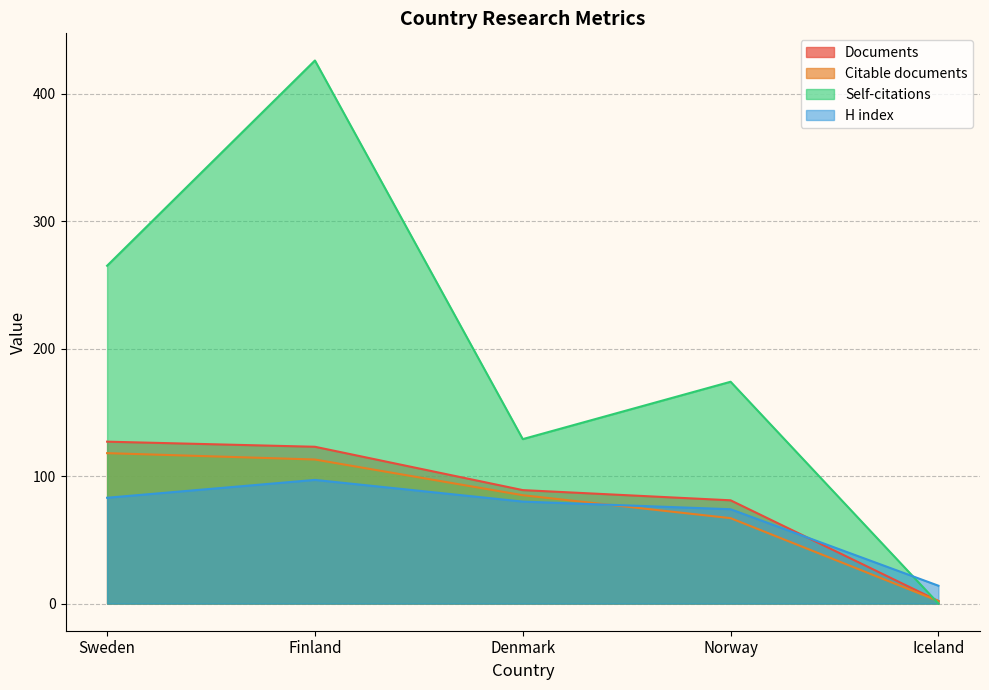

Which has a higher value, Iceland or Sweden?

Sweden